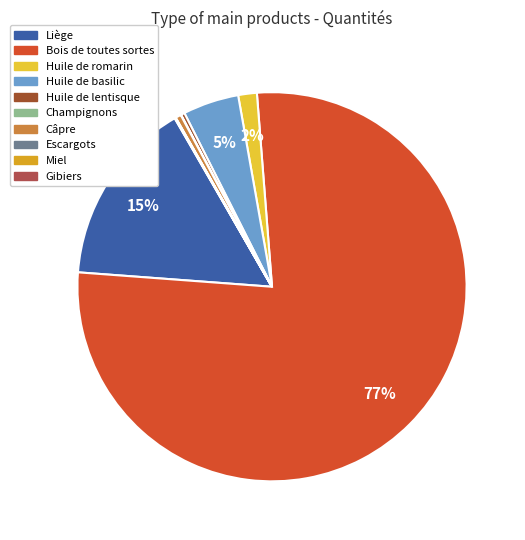

Does Huile de basilic represent more than half of the total?

No